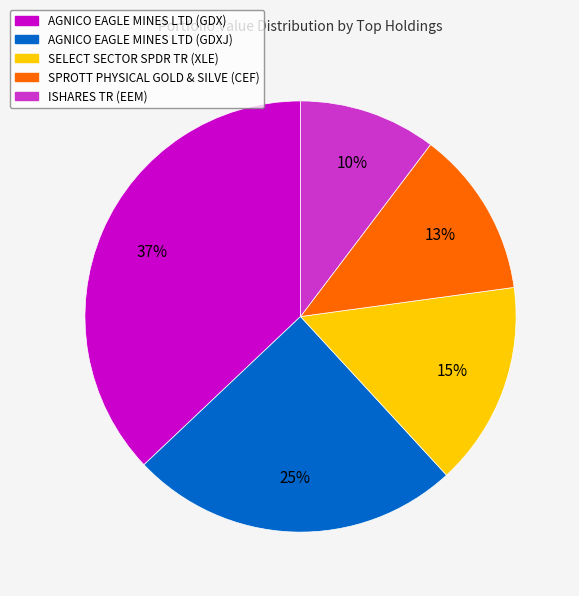

True or false: SELECT SECTOR SPDR TR (XLE) accounts for 15% of the total.

True